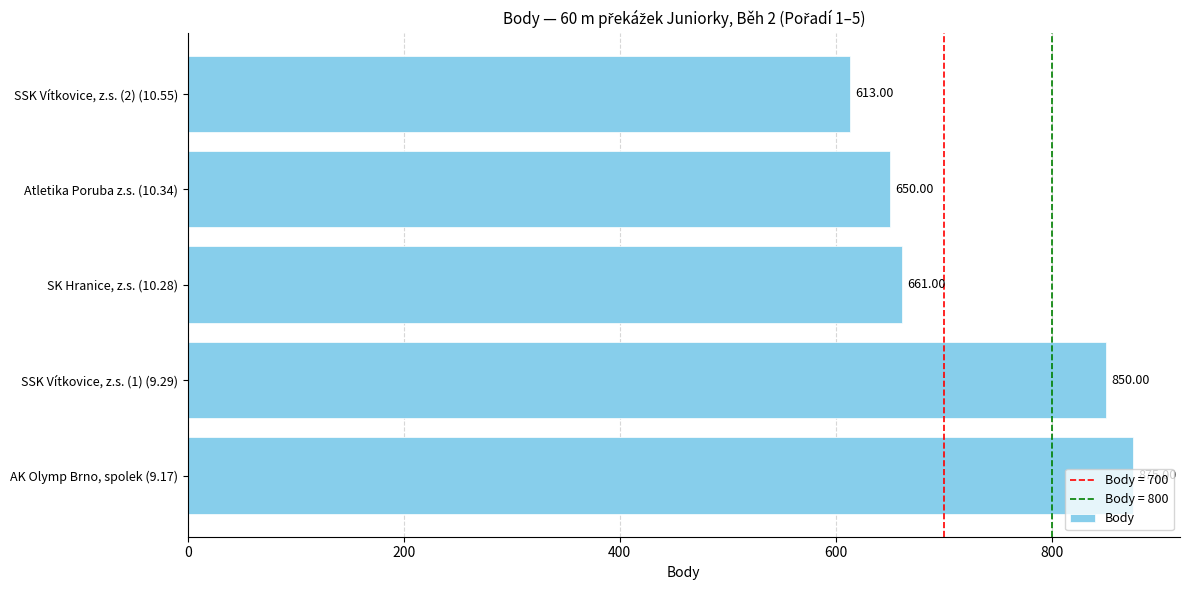

How many series are shown in this chart?

1